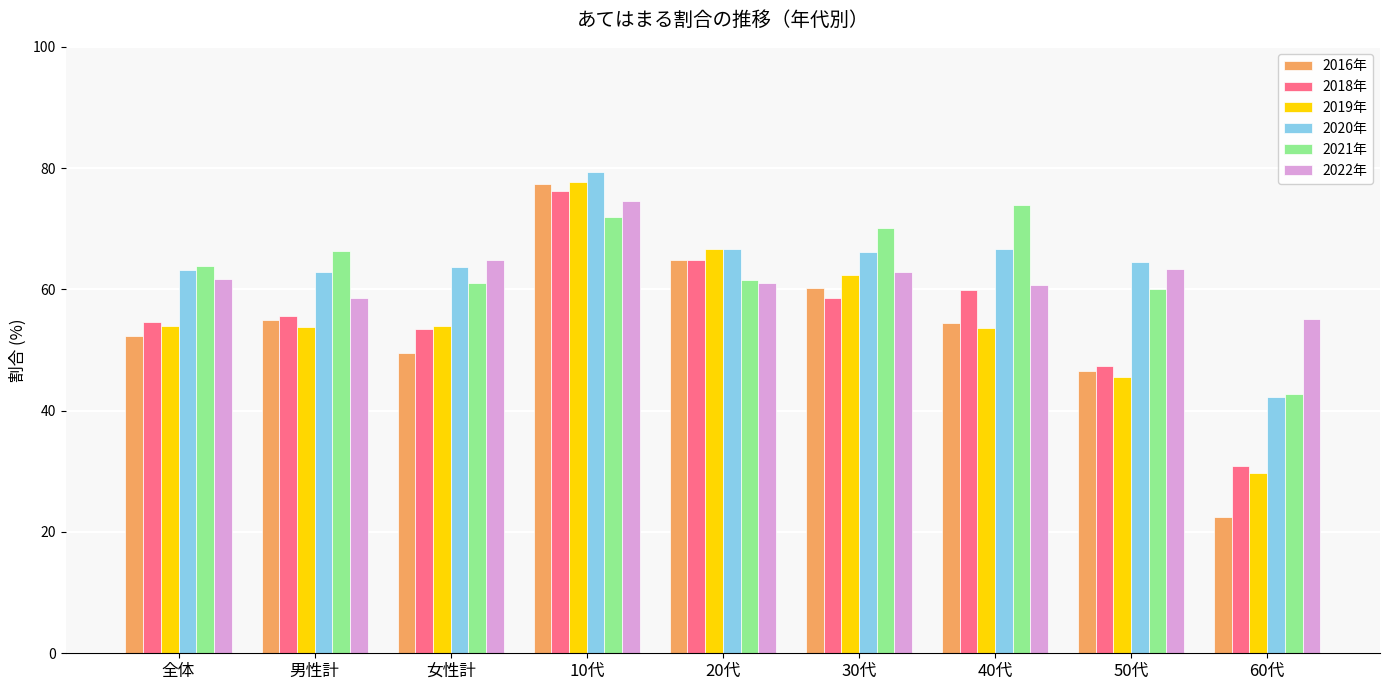

How many bars are there in total?

54